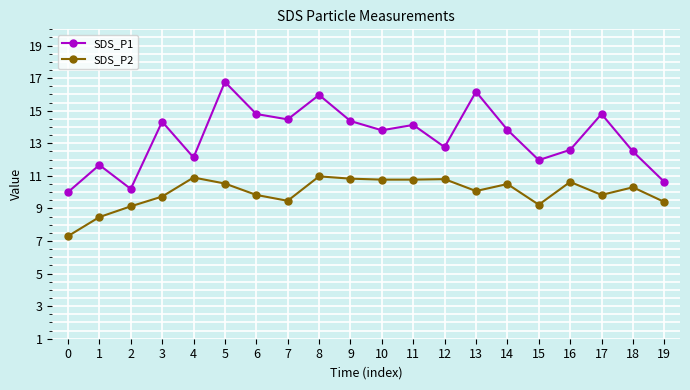

At which label does SDS_P2 first exceed 10?

4